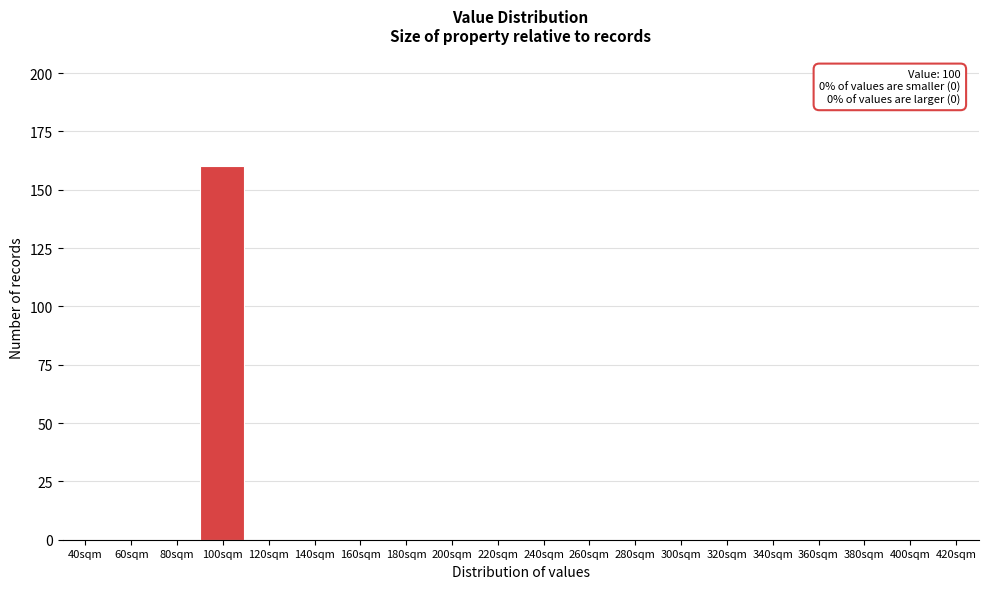

Reading left to right, transcribe all the data shown in this chart.

40sqm=0	60sqm=0	80sqm=0	100sqm=160	120sqm=0	140sqm=0	160sqm=0	180sqm=0	200sqm=0	220sqm=0	240sqm=0	260sqm=0	280sqm=0	300sqm=0	320sqm=0	340sqm=0	360sqm=0	380sqm=0	400sqm=0	420sqm=0